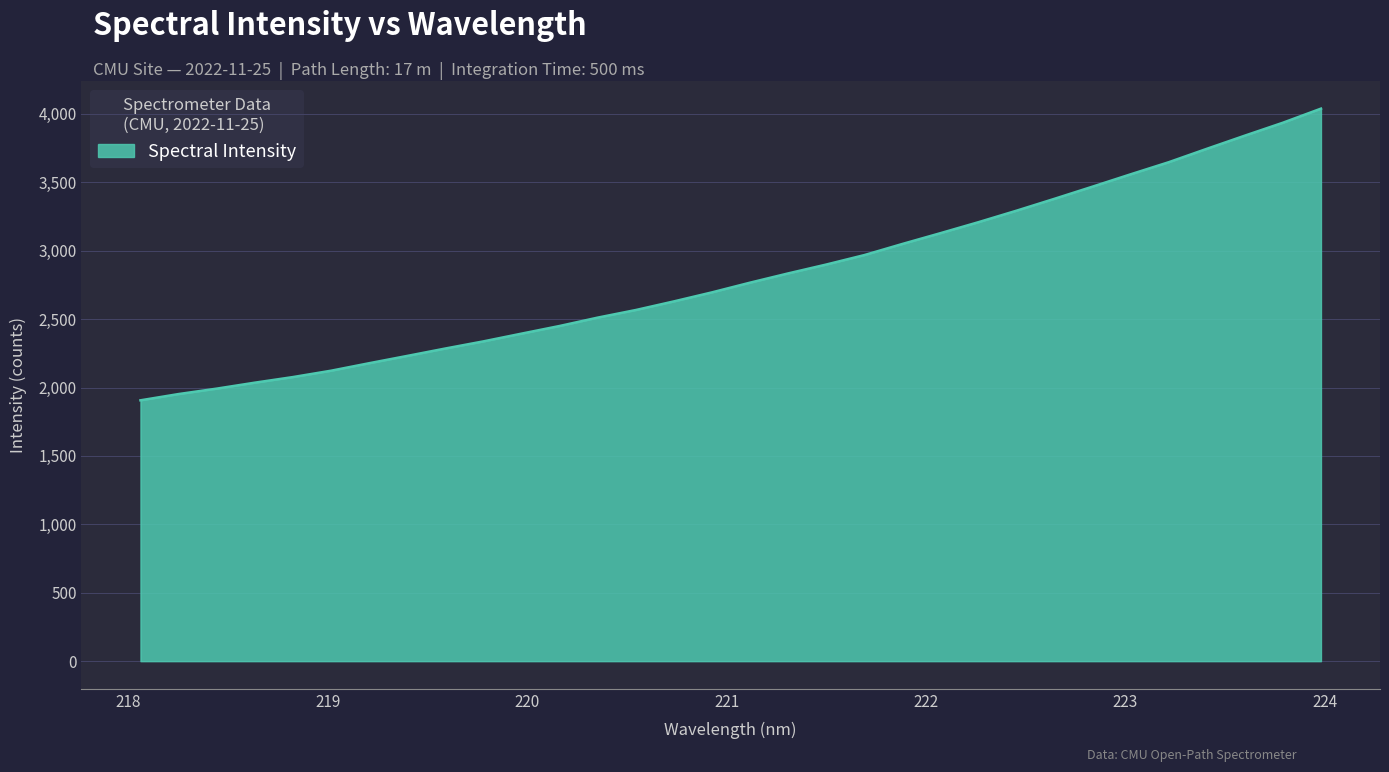

What is the smallest value displayed?

1906.8